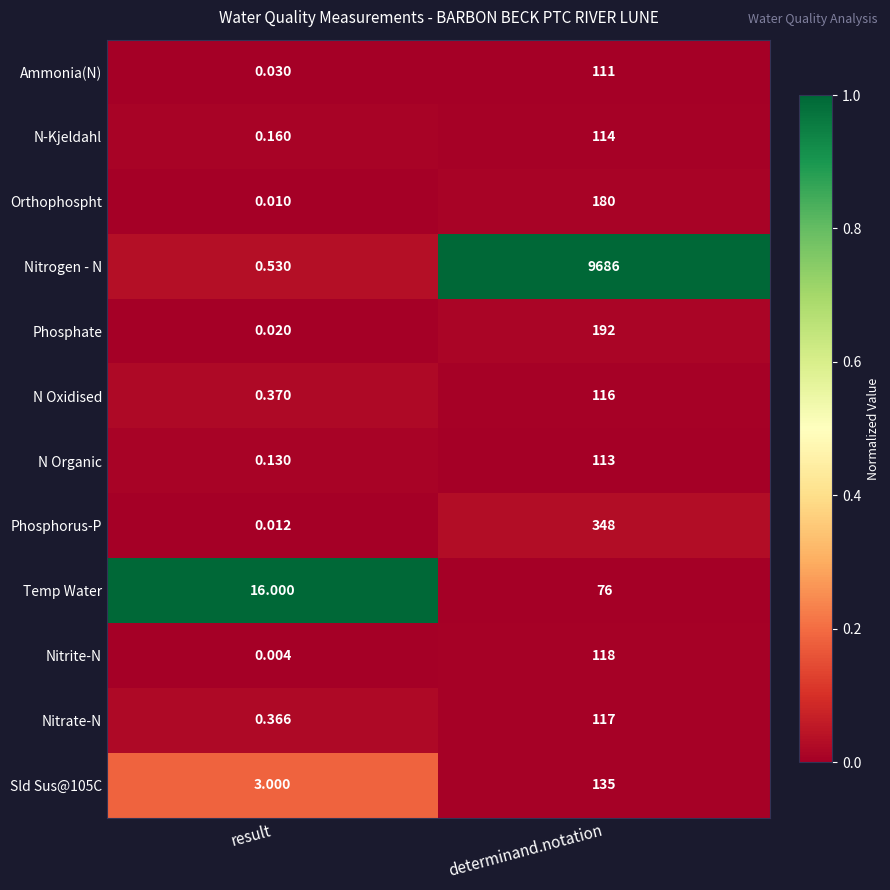

Which series has the widest spread of values?

Nitrogen - N